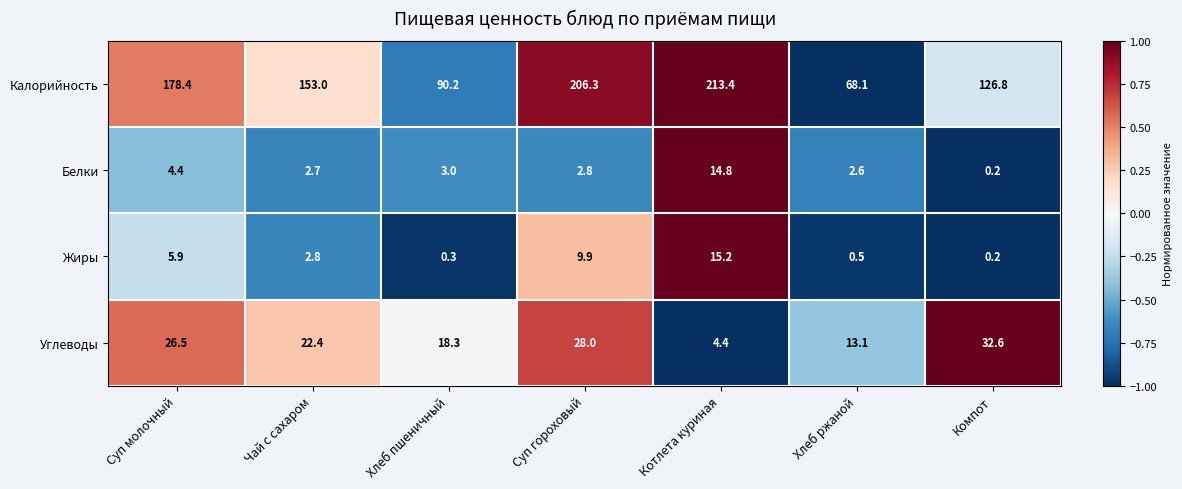

What is the sum of all Углеводы values?

145.3